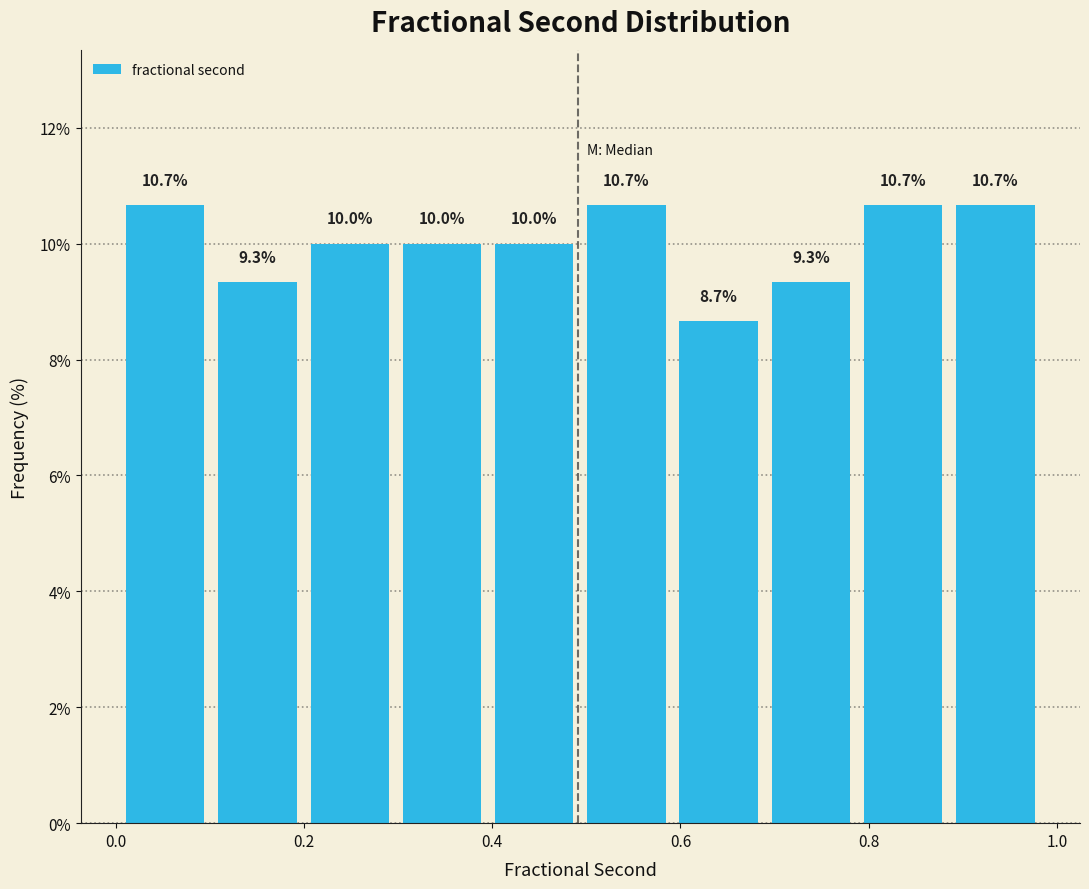

Reading left to right, transcribe this chart: for each bar, give the range it covers on the x-axis and its height. The bar edges are not printed on the chart, so give them approximately, as read against the axis.

0.00 to 0.10: 10.7
0.10 to 0.20: 9.3
0.20 to 0.30: 10.0
0.30 to 0.40: 10.0
0.40 to 0.50: 10.0
0.50 to 0.60: 10.7
0.60 to 0.68: 8.7
0.68 to 0.78: 9.3
0.78 to 0.88: 10.7
0.88 to 0.98: 10.7